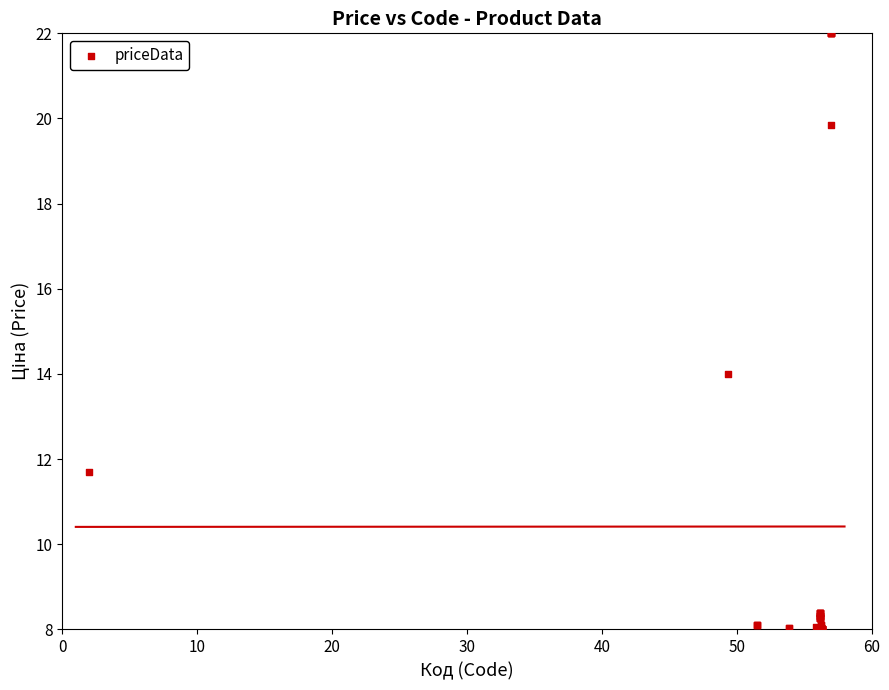

What Y value in the scatter plot is closest to 15?

14.0